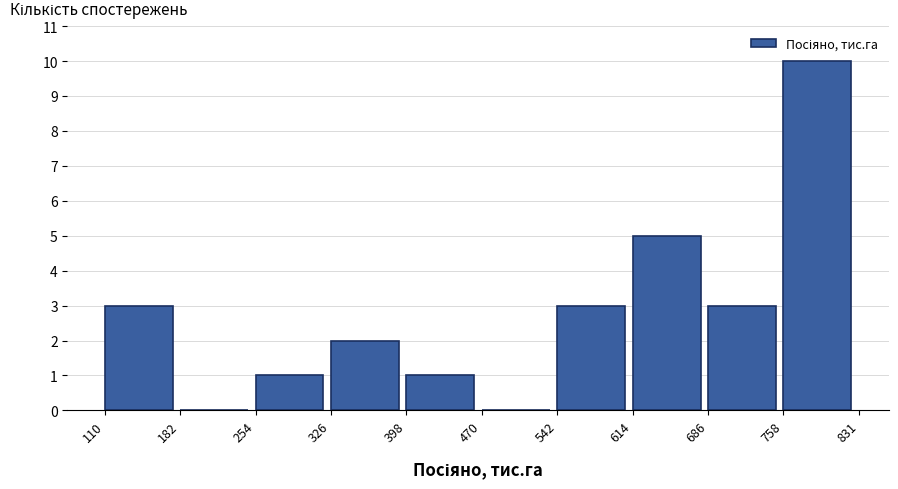

How tall is the bar that spans 326 to 398 on the x-axis? The values are not printed on the chart, so give them approximately, as read against the axis.

2